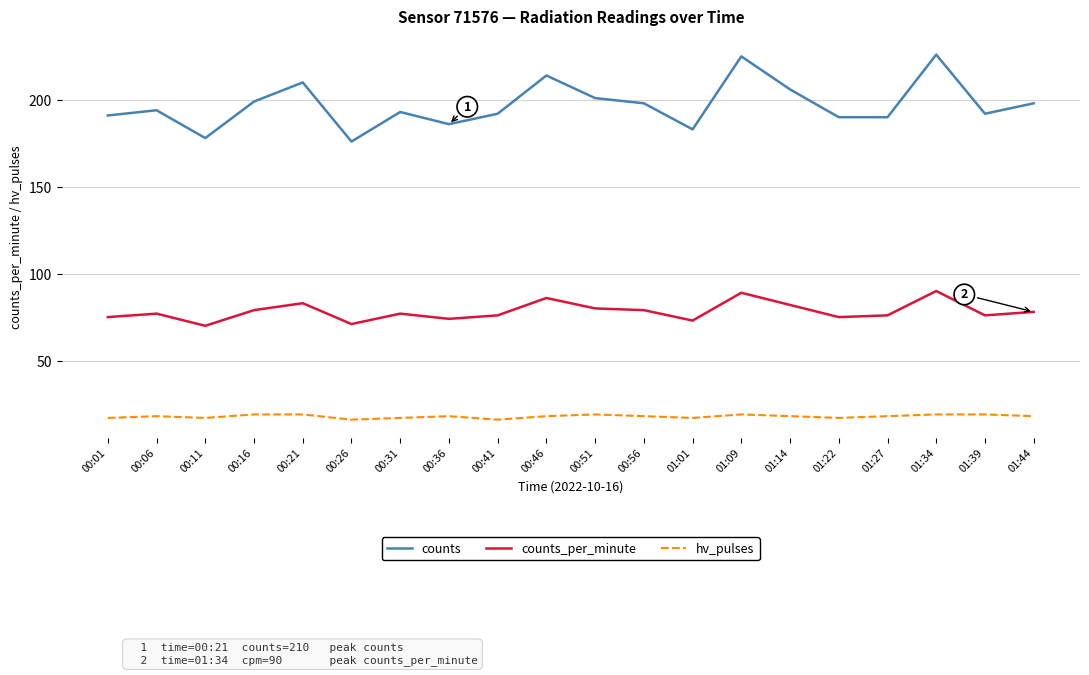

What is the average value of the counts_per_minute series?

78